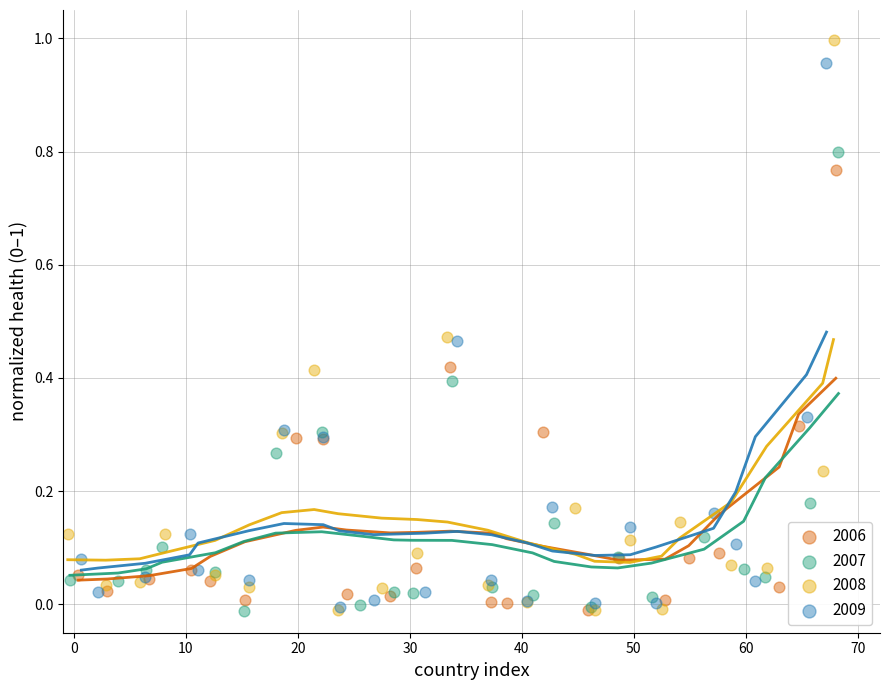

Which series has the widest spread of Y values?

2008